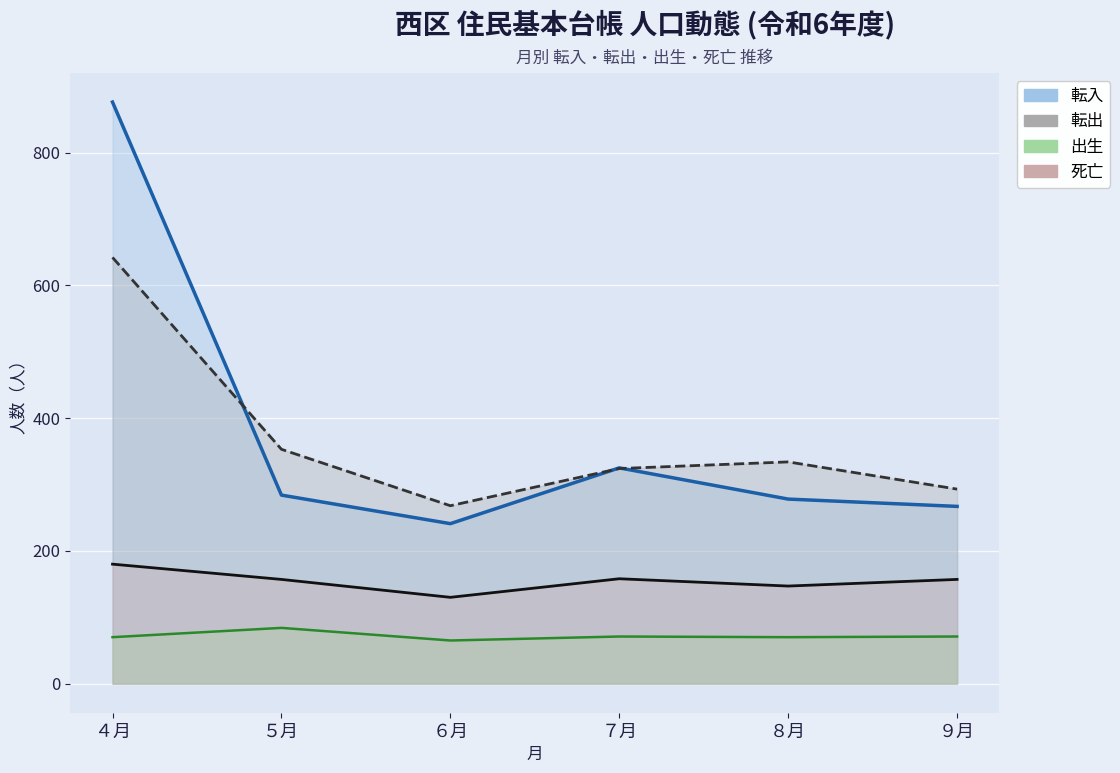

True or false: 出生 and 転入 cross at least once.

False